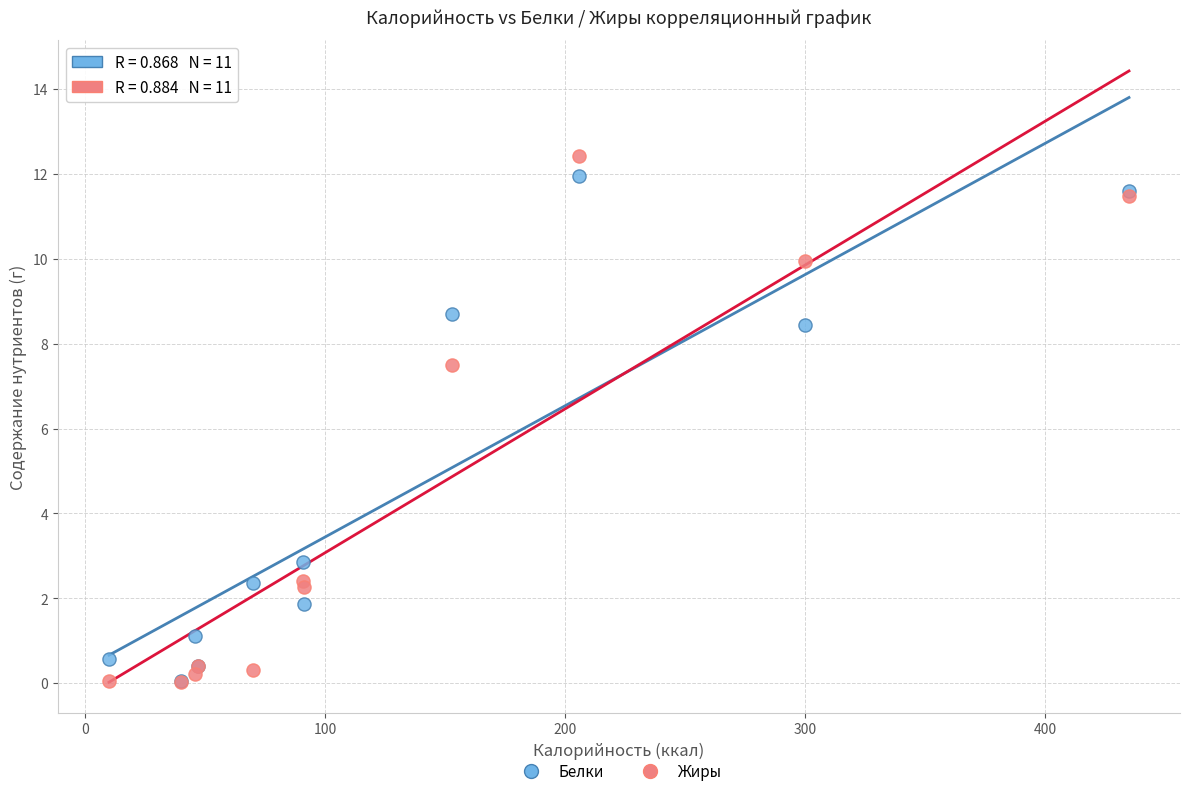

In the Белки series, what Y value is closest to 6?

8.4